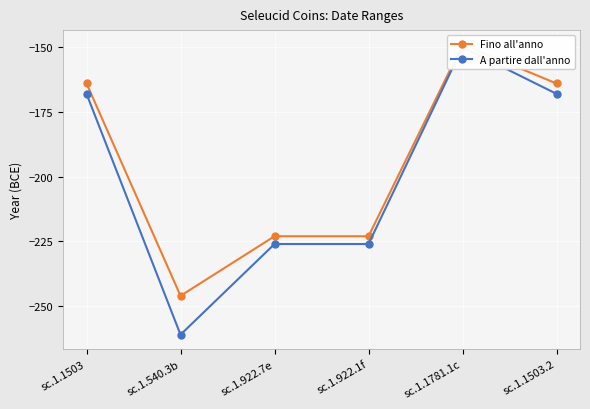

At which category does A partire dall'anno reach its first local valley?

sc.1.540.3b